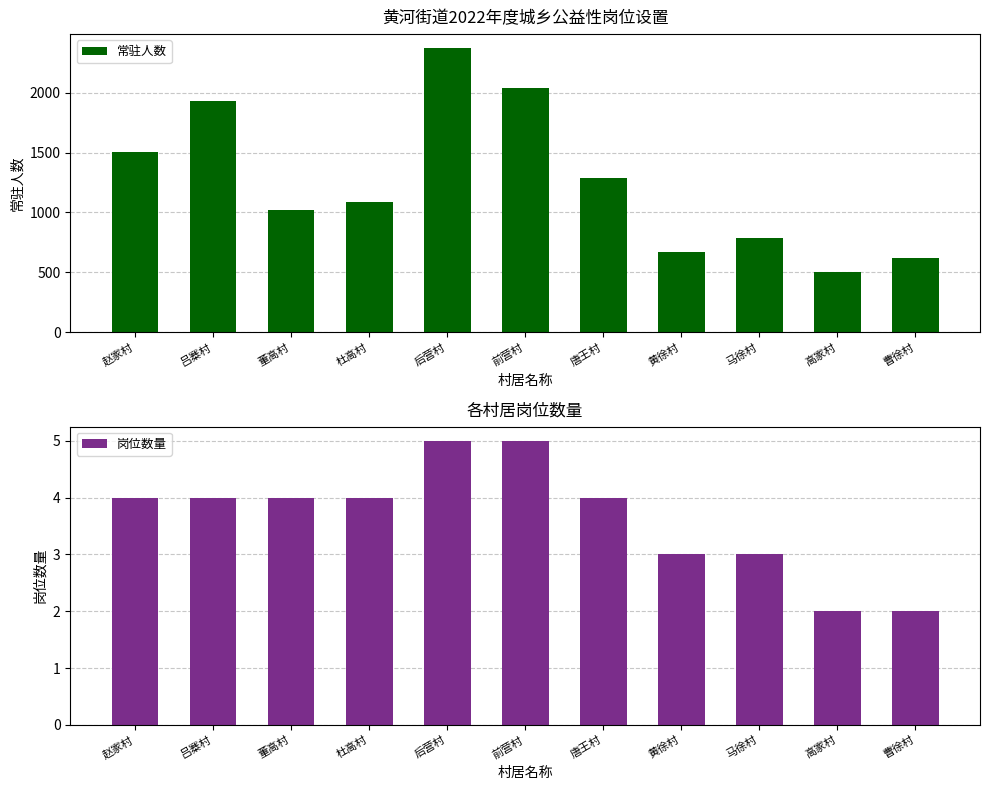

Which series has the largest total across all categories?

常驻人数